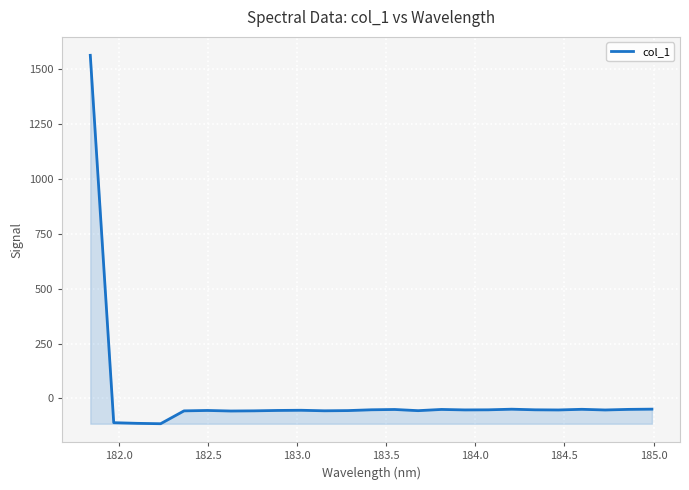

What is the minimum value shown in the chart?

-115.2